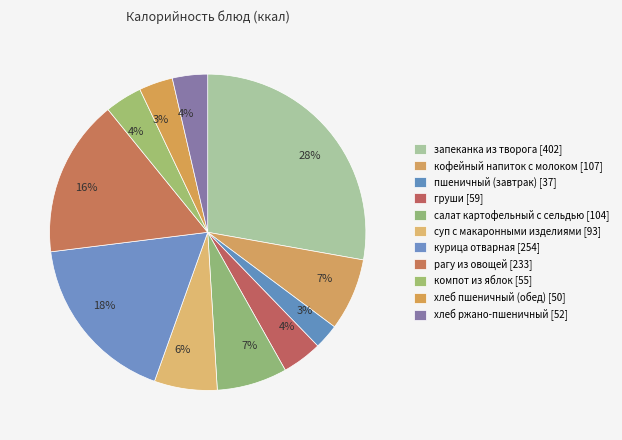

Which slice is the largest?

запеканка из творога